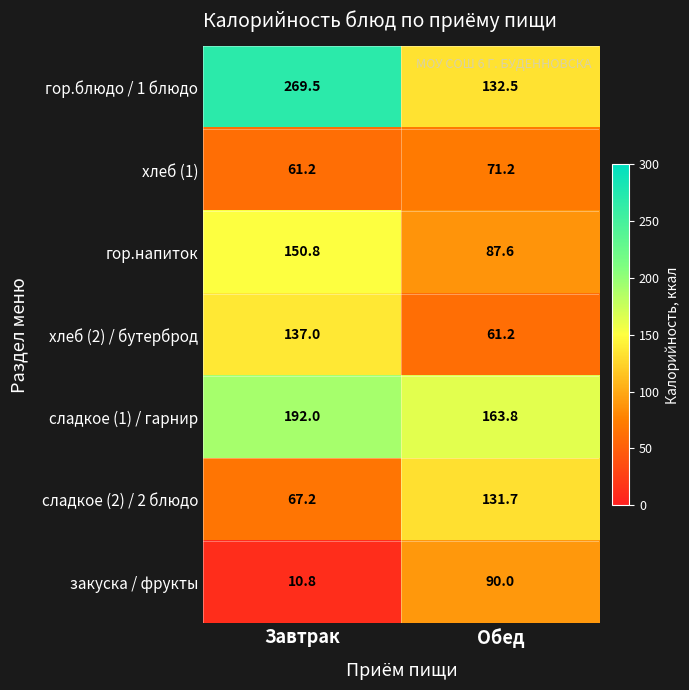

At how many categories does at least one series exceed 46?

2